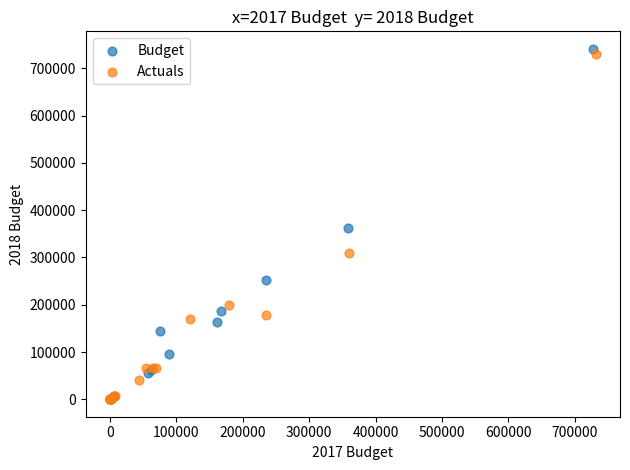

Which series has the largest Y range (max minus min)?

Budget